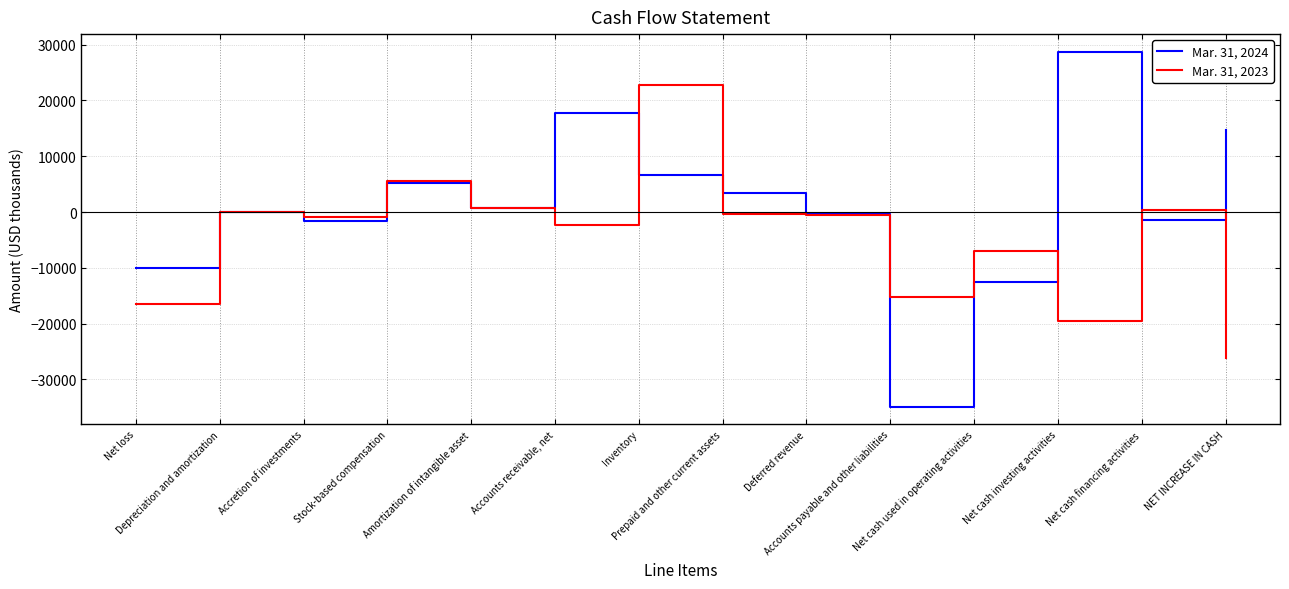

How many intersections are there between Mar. 31, 2023 and Mar. 31, 2024?

8